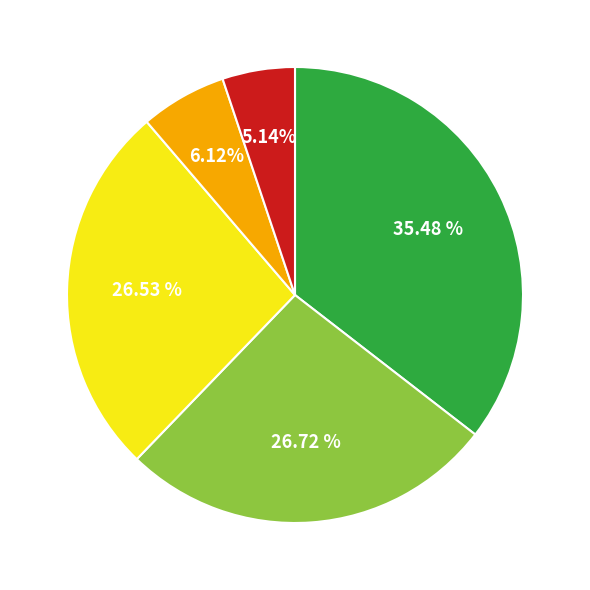

Does any single category account for the majority?

No